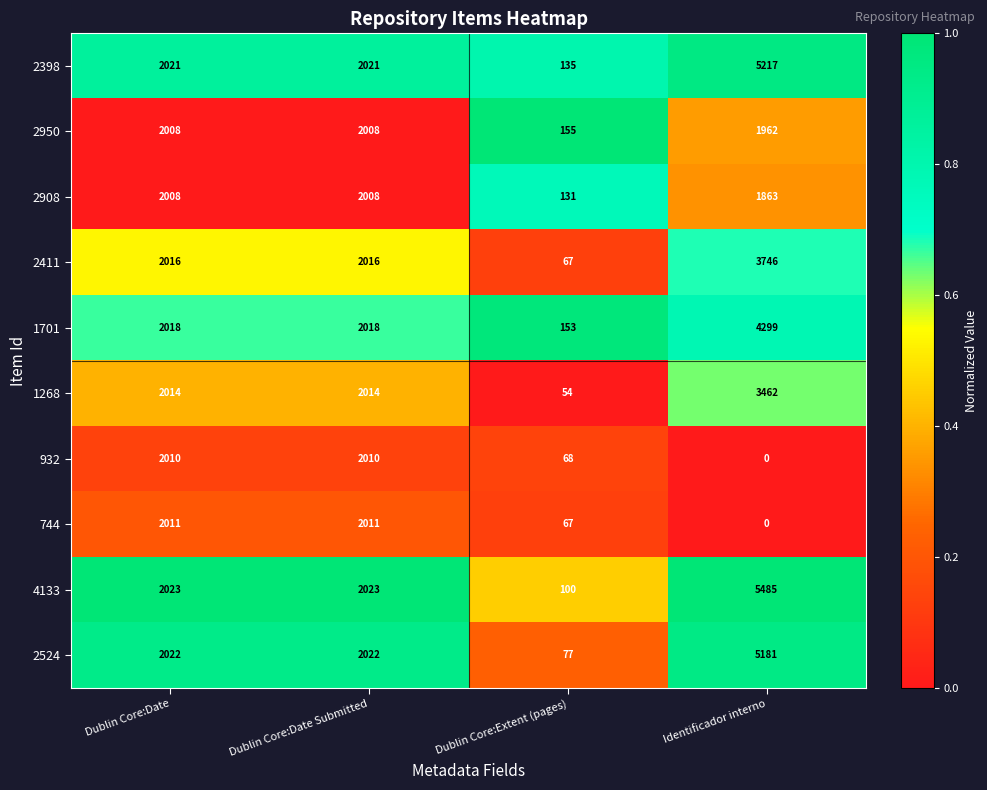

What is the difference between the 932 values at Identificador interno and Dublin Core:Date?

2010